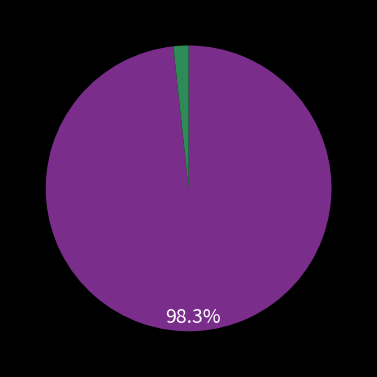

Does any single category account for the majority?

Yes